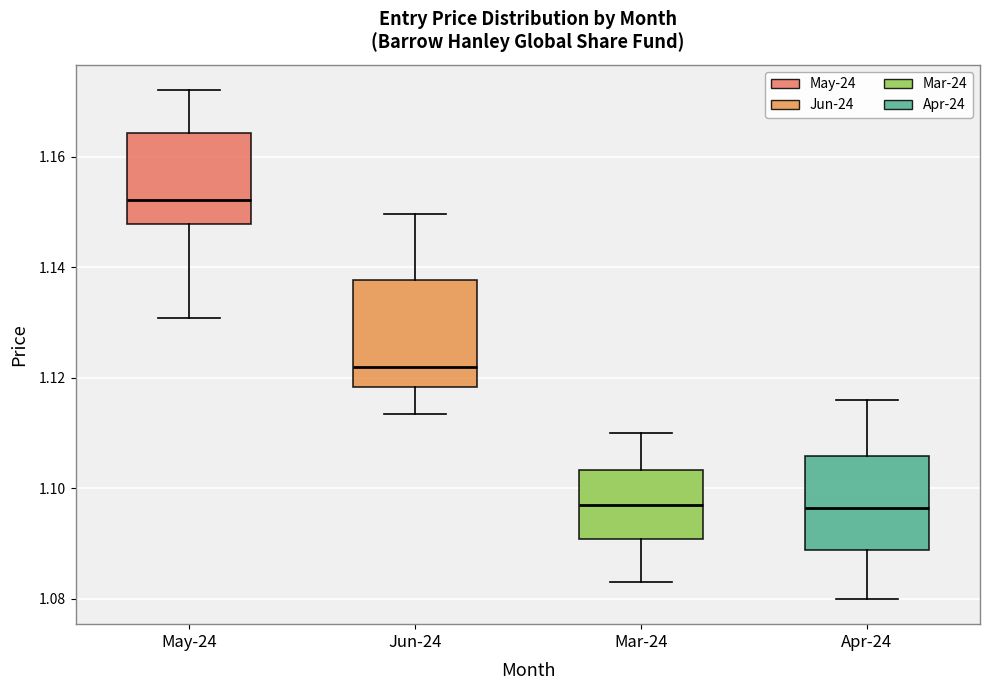

Reading left to right, read every box against the y-axis: the position of its median line, the range the box covers, and the ends of its whiskers. The values are not printed on the chart, so give them approximately, as read against the axis.

May-24: median 1.152, box 1.148 to 1.164, whiskers 1.130 to 1.172
Jun-24: median 1.122, box 1.118 to 1.138, whiskers 1.114 to 1.150
Mar-24: median 1.098, box 1.090 to 1.104, whiskers 1.084 to 1.110
Apr-24: median 1.096, box 1.088 to 1.106, whiskers 1.080 to 1.116